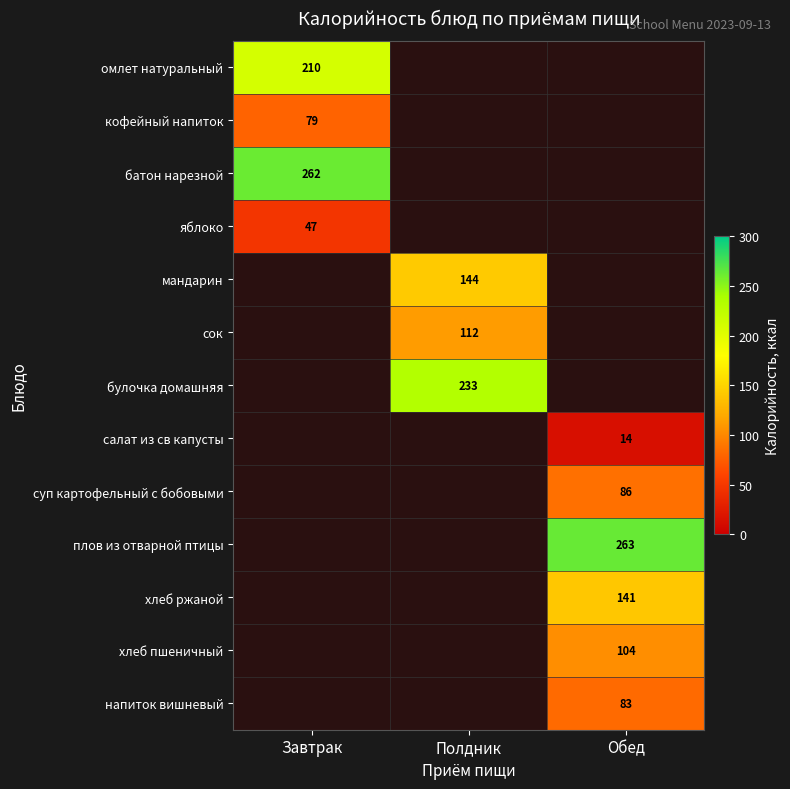

The сок series shows 150 at Полдник. True or false?

False